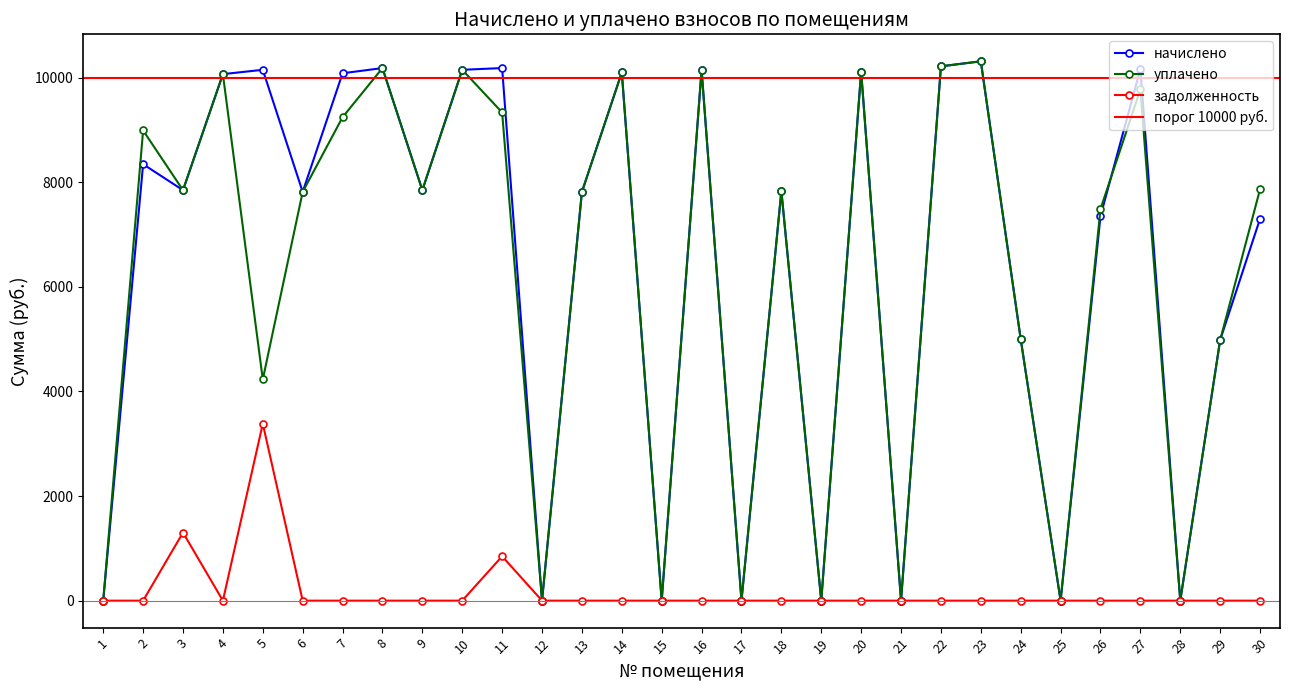

Rank the series at 29 from highest to lowest value.

начислено, уплачено, задолженность